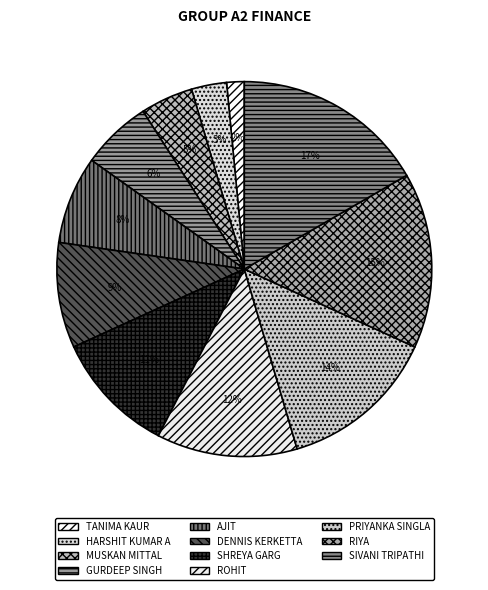

Do HARSHIT KUMAR A and PRIYANKA SINGLA together represent more than half of the pie?

No